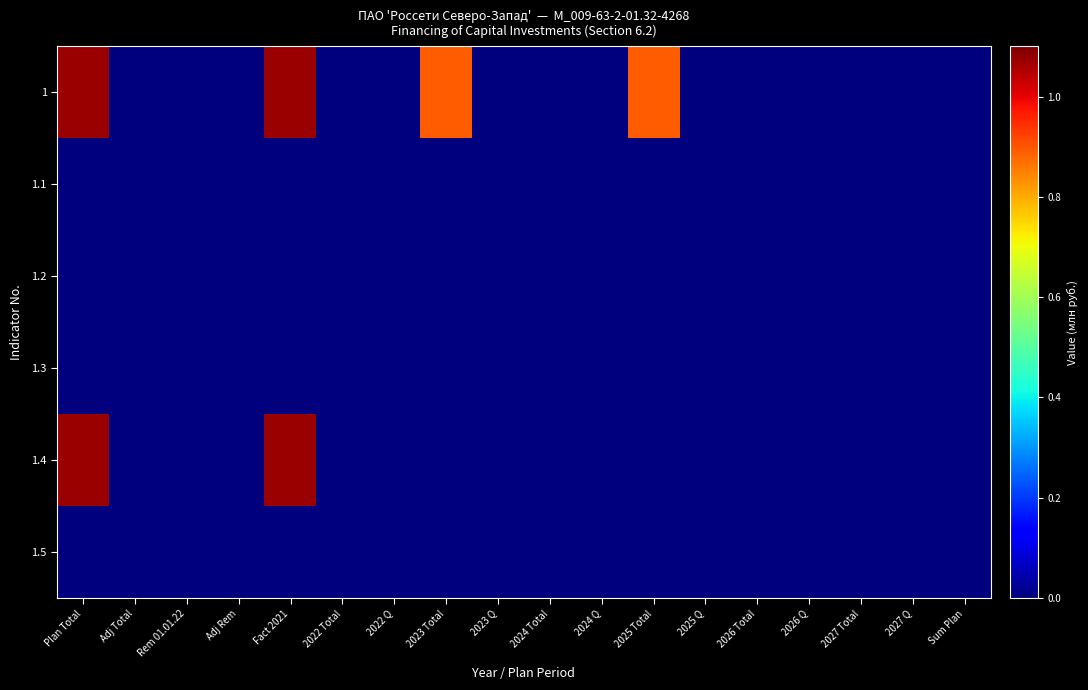

Reading left to right, what are all the values shown in this chart?

1: Plan Total=1.1	Adj Total=0.0	Rem 01.01.22=0.0	Adj Rem=0.0	Fact 2021=1.1	2022 Total=0.0	2022 Q=0.0	2023 Total=0.9	2023 Q=0.0	2024 Total=0.0	2024 Q=0.0	2025 Total=0.9	2025 Q=0.0	2026 Total=0.0	2026 Q=0.0	2027 Total=0.0	2027 Q=0.0	Sum Plan=0.0
1.1: Plan Total=0.0	Adj Total=0.0	Rem 01.01.22=0.0	Adj Rem=0.0	Fact 2021=0.0	2022 Total=0.0	2022 Q=0.0	2023 Total=0.0	2023 Q=0.0	2024 Total=0.0	2024 Q=0.0	2025 Total=0.0	2025 Q=0.0	2026 Total=0.0	2026 Q=0.0	2027 Total=0.0	2027 Q=0.0	Sum Plan=0.0
1.2: Plan Total=0.0	Adj Total=0.0	Rem 01.01.22=0.0	Adj Rem=0.0	Fact 2021=0.0	2022 Total=0.0	2022 Q=0.0	2023 Total=0.0	2023 Q=0.0	2024 Total=0.0	2024 Q=0.0	2025 Total=0.0	2025 Q=0.0	2026 Total=0.0	2026 Q=0.0	2027 Total=0.0	2027 Q=0.0	Sum Plan=0.0
1.3: Plan Total=0.0	Adj Total=0.0	Rem 01.01.22=0.0	Adj Rem=0.0	Fact 2021=0.0	2022 Total=0.0	2022 Q=0.0	2023 Total=0.0	2023 Q=0.0	2024 Total=0.0	2024 Q=0.0	2025 Total=0.0	2025 Q=0.0	2026 Total=0.0	2026 Q=0.0	2027 Total=0.0	2027 Q=0.0	Sum Plan=0.0
1.4: Plan Total=1.1	Adj Total=0.0	Rem 01.01.22=0.0	Adj Rem=0.0	Fact 2021=1.1	2022 Total=0.0	2022 Q=0.0	2023 Total=0.0	2023 Q=0.0	2024 Total=0.0	2024 Q=0.0	2025 Total=0.0	2025 Q=0.0	2026 Total=0.0	2026 Q=0.0	2027 Total=0.0	2027 Q=0.0	Sum Plan=0.0
1.5: Plan Total=0.0	Adj Total=0.0	Rem 01.01.22=0.0	Adj Rem=0.0	Fact 2021=0.0	2022 Total=0.0	2022 Q=0.0	2023 Total=0.0	2023 Q=0.0	2024 Total=0.0	2024 Q=0.0	2025 Total=0.0	2025 Q=0.0	2026 Total=0.0	2026 Q=0.0	2027 Total=0.0	2027 Q=0.0	Sum Plan=0.0